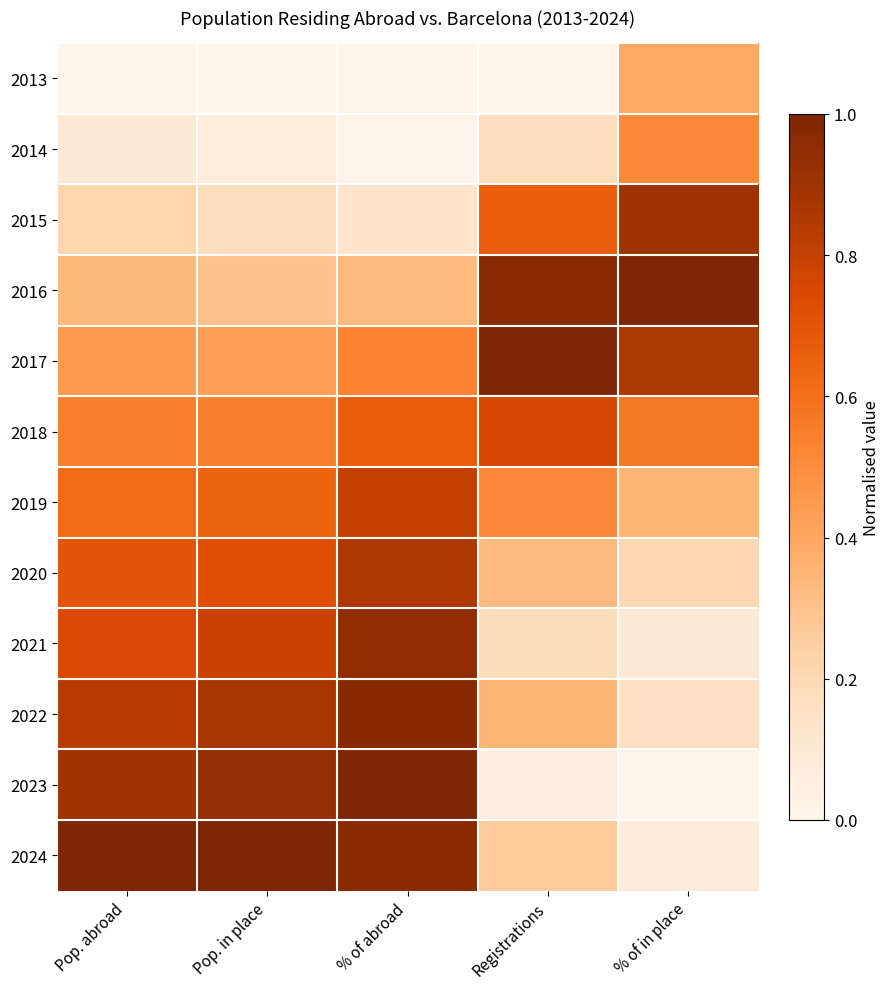

Between % of abroad and % of in place, which is larger?

% of in place